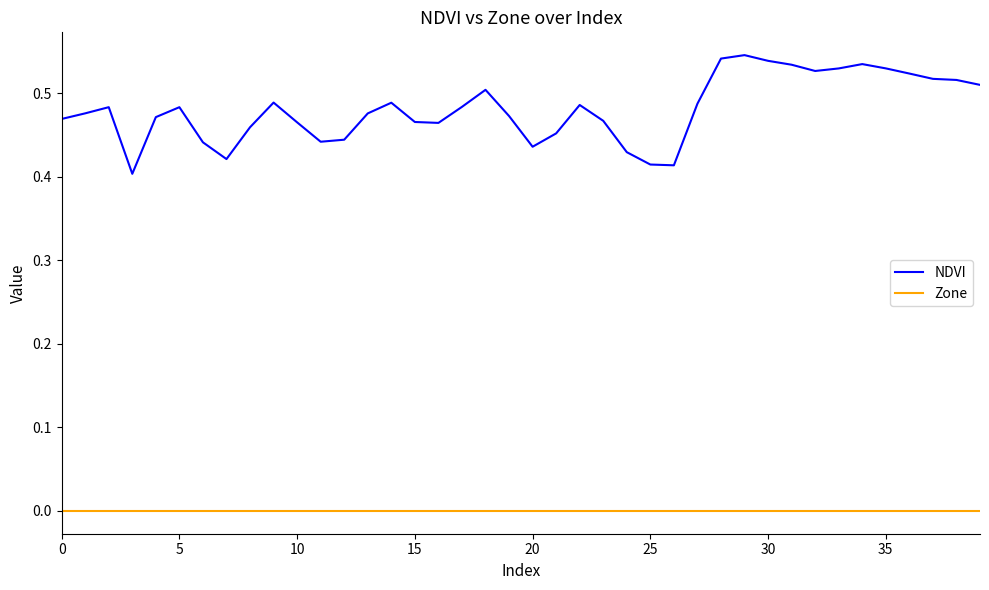

List the series in order of their overall mean, highest first.

NDVI, Zone